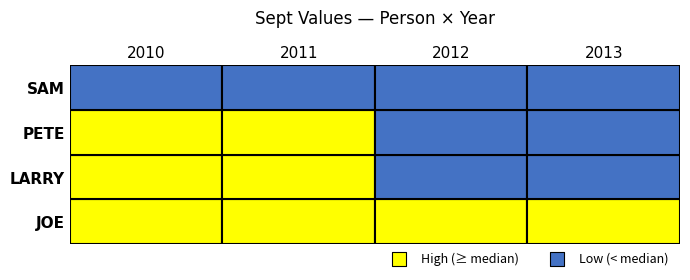

Rank the series at 2012 from highest to lowest value.

JOE, PETE, LARRY, SAM